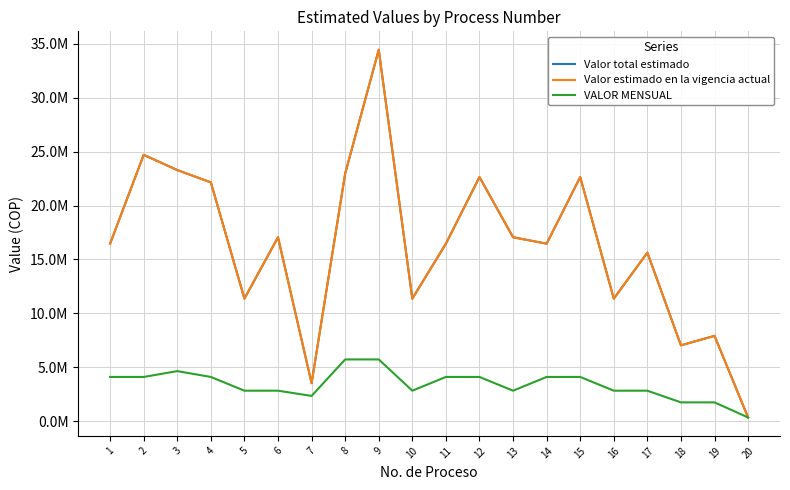

Does the chart have visible grid lines?

Yes